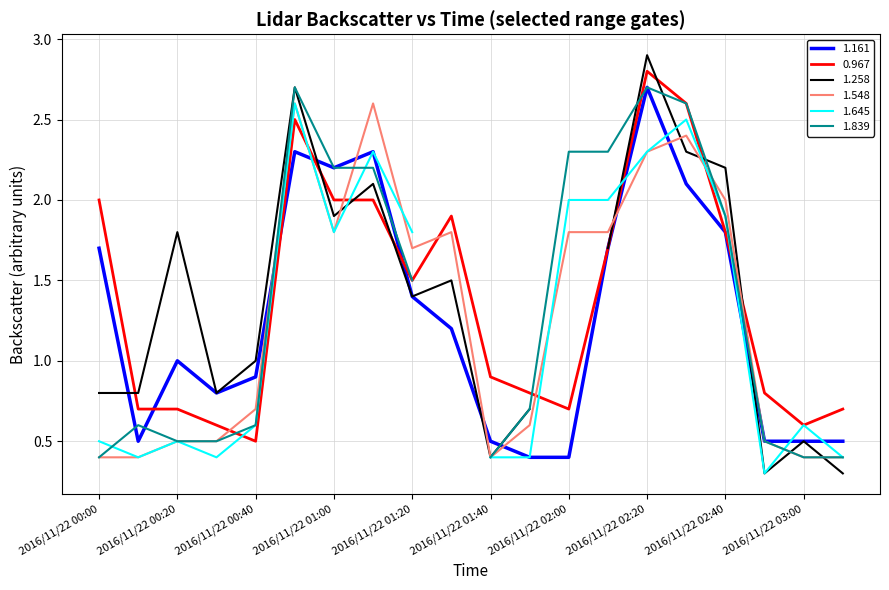

How many data points in 0.967 are above 1?

10